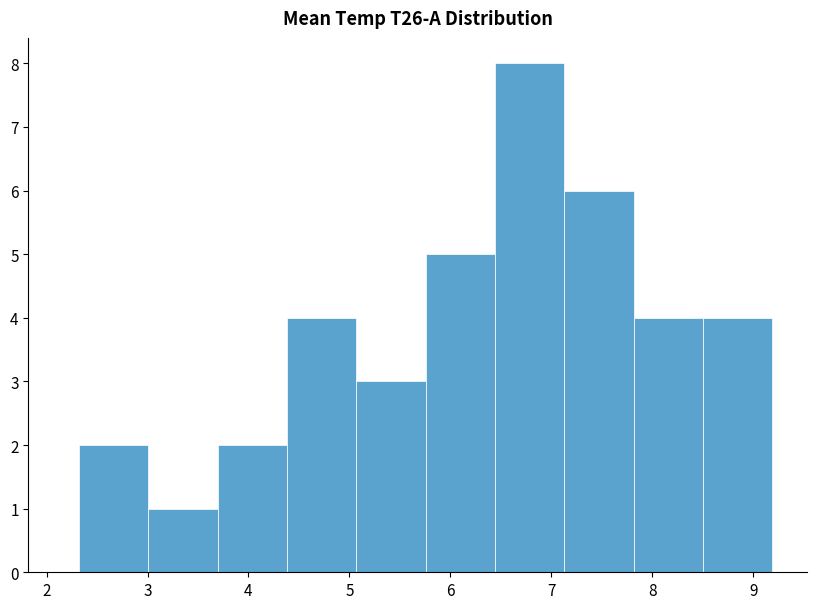

Reading left to right, list every bar in this chart as the range it spans on the x-axis followed by its height. Neither the bar edges nor the heights are printed on the chart, so give them approximately, as read against the axes.

2.3 to 3.0: 2
3.0 to 3.7: 1
3.7 to 4.4: 2
4.4 to 5.1: 4
5.1 to 5.8: 3
5.8 to 6.4: 5
6.4 to 7.1: 8
7.1 to 7.8: 6
7.8 to 8.5: 4
8.5 to 9.2: 4